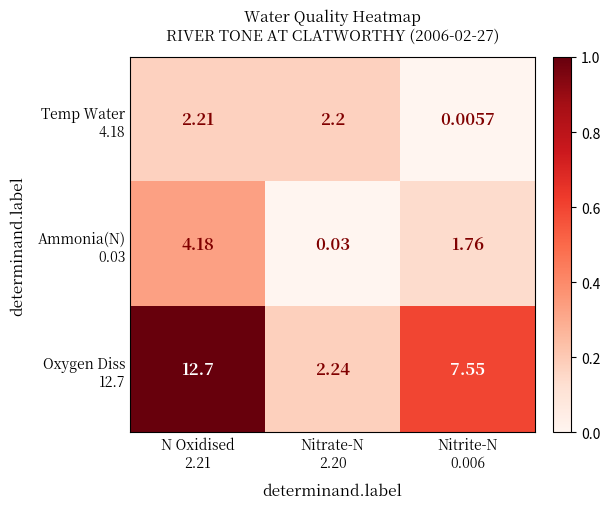

How many categories are shown in the chart?

3